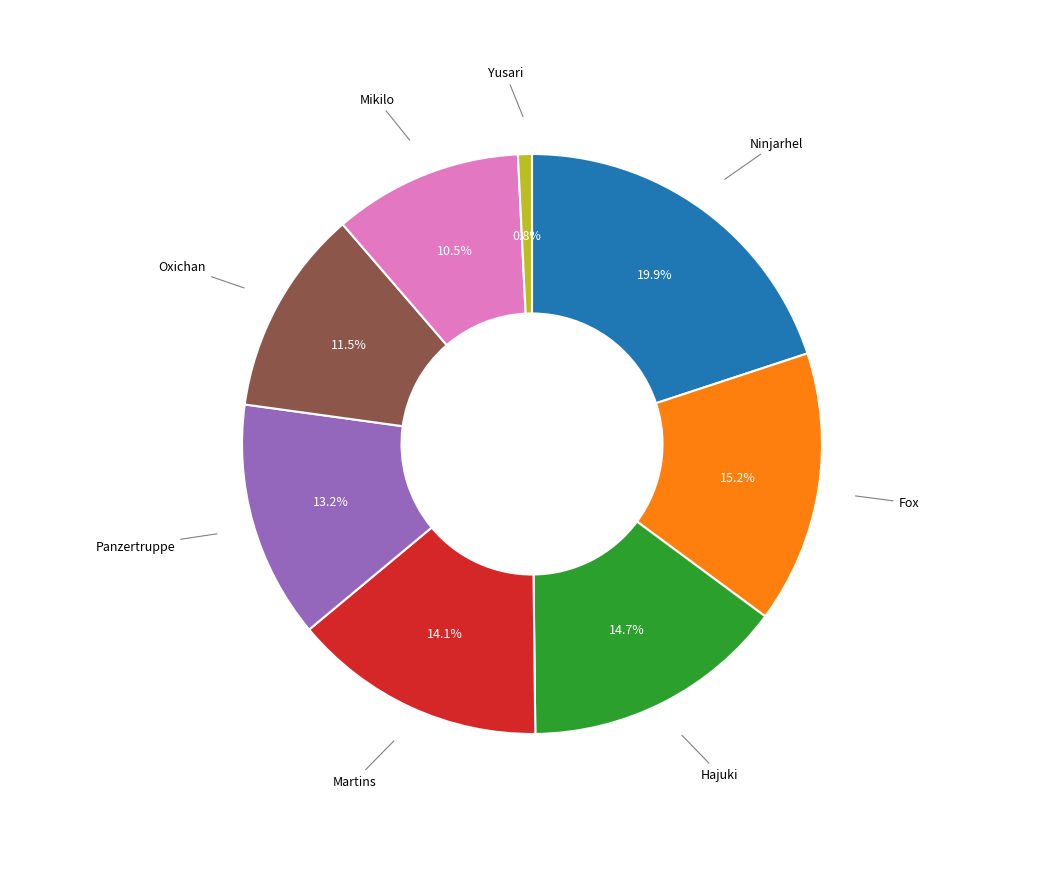

Does any single category account for the majority?

No